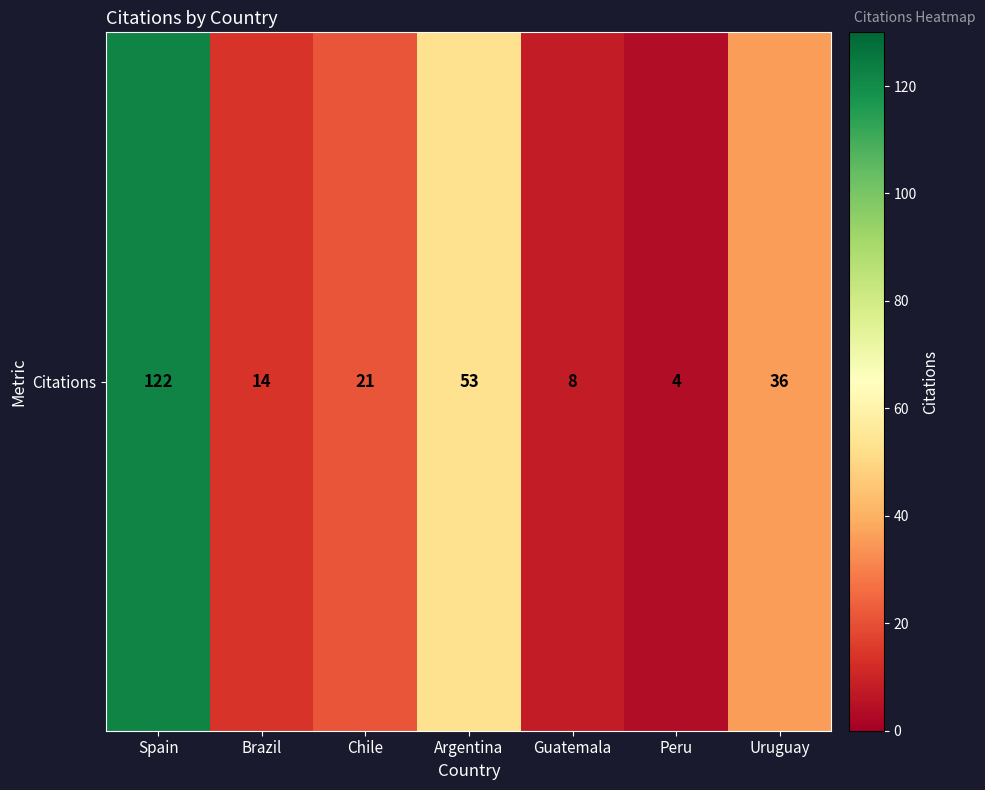

Rank the categories by value from highest to lowest.

Spain, Argentina, Uruguay, Chile, Brazil, Guatemala, Peru